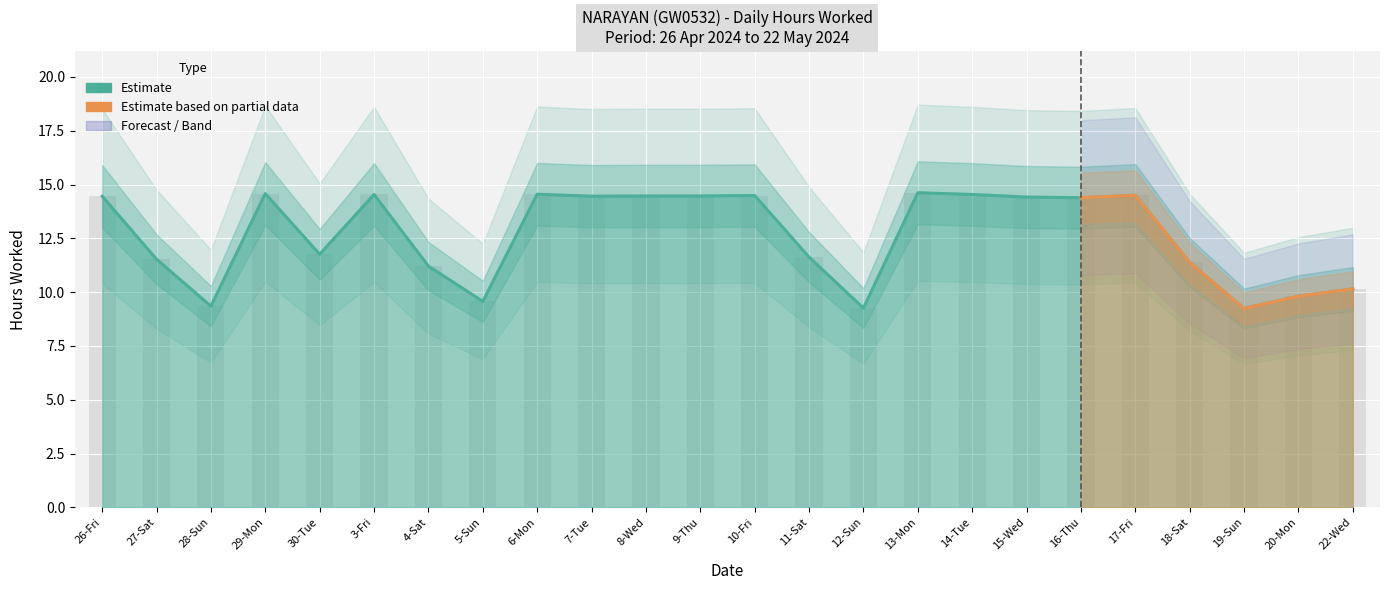

Approximately how many times larger is the value at 13-Mon compared to 28-Sun?

1.6